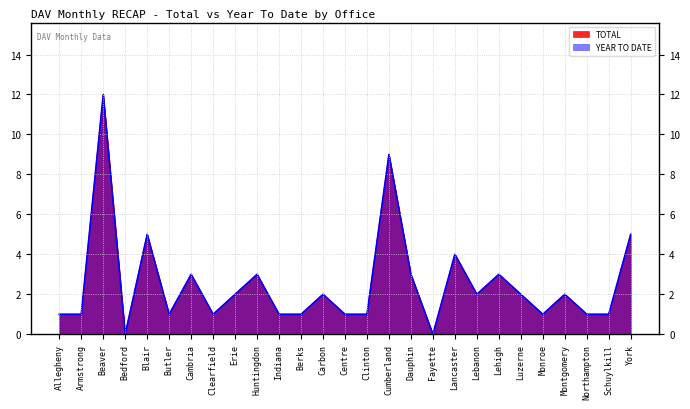

Which has a higher value, York or Bedford?

York